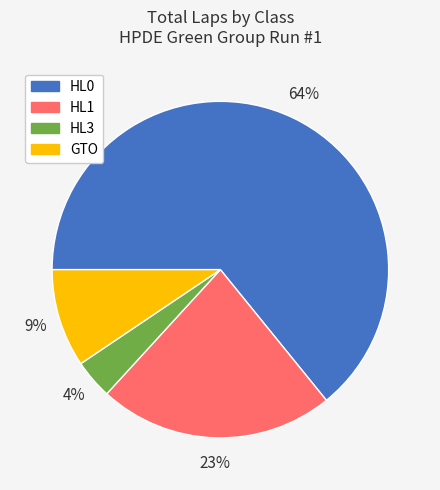

To the nearest percent, what is the difference between the largest and smallest slice percentages?

60%